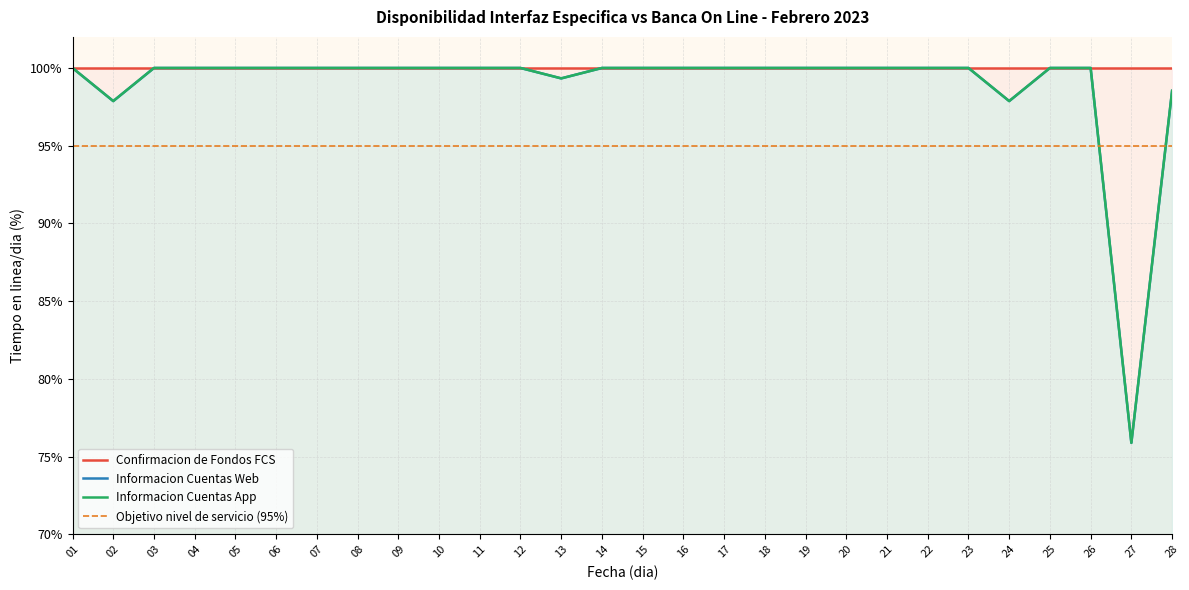

At which label is Informacion Cuentas Web closest to 87?

02